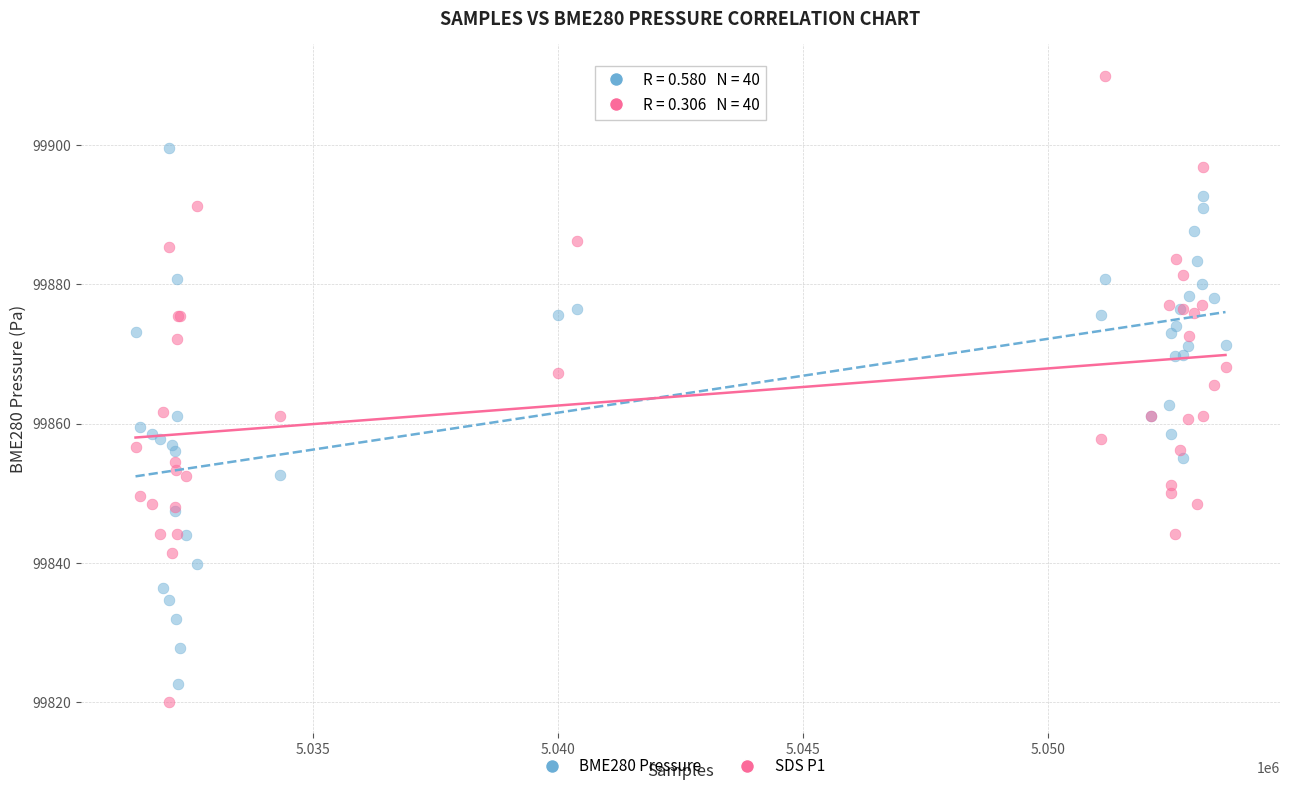

Which series reaches the maximum Y coordinate?

SDS P1